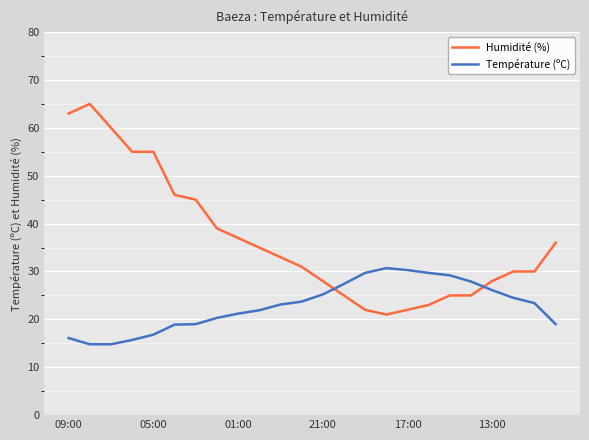

At how many categories does at least one series exceed 19?

24